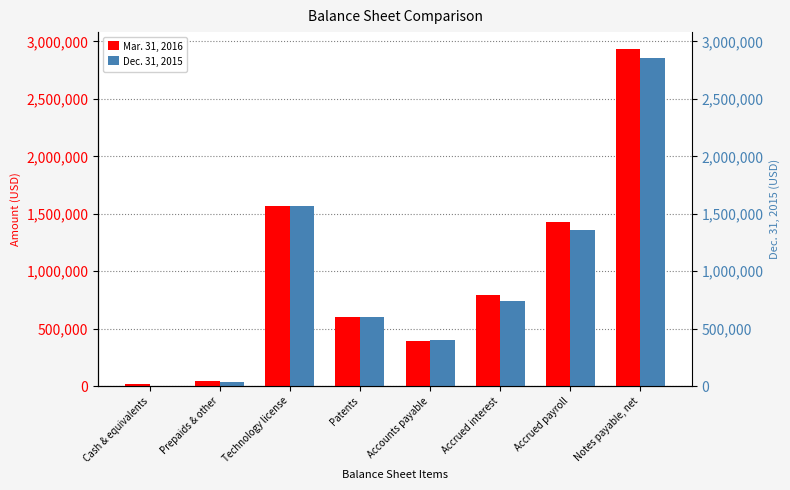

How many values in the Mar. 31, 2016 series exceed 794802?

3